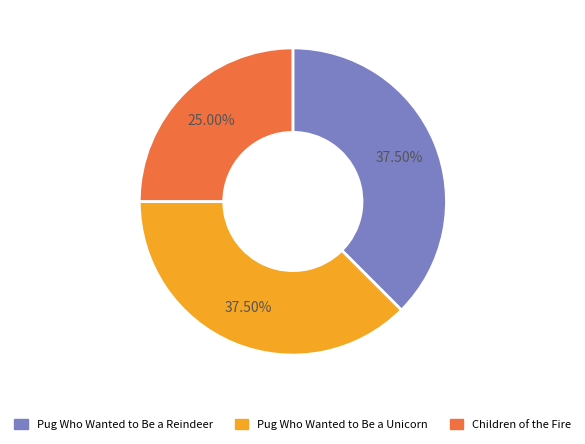

Which has a higher value, Children of the Fire or Pug Who Wanted to Be a Reindeer?

Pug Who Wanted to Be a Reindeer